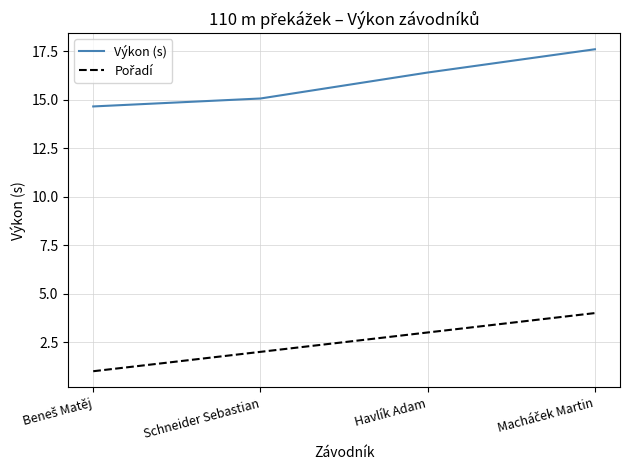

What is the sum of all Výkon (s) values?

63.8